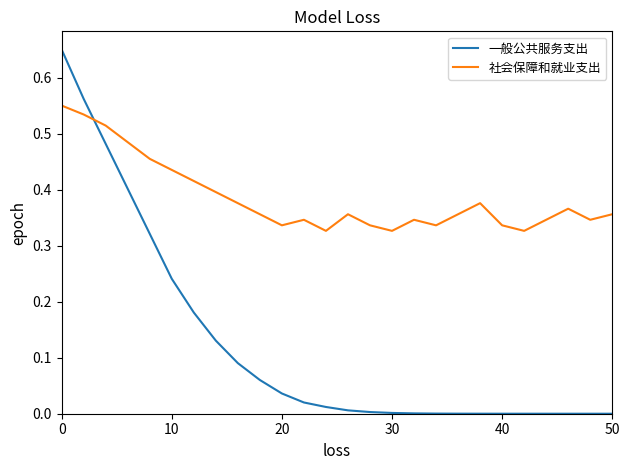

True or false: 社会保障和就业支出 has more than 0 points higher than both neighbors.

True